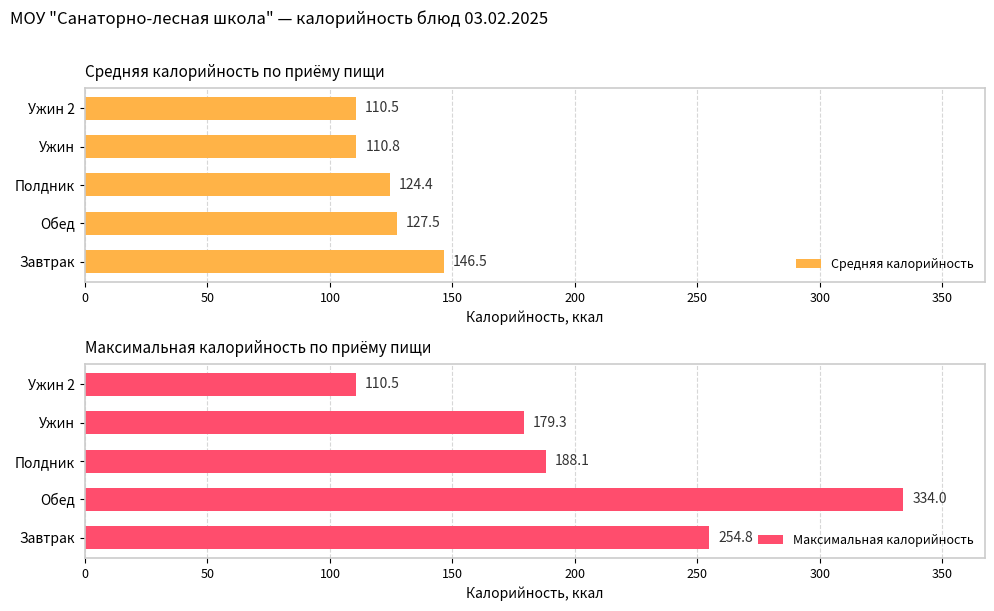

What is the value of the Максимальная калорийность bar at the 3rd from the left?

188.1